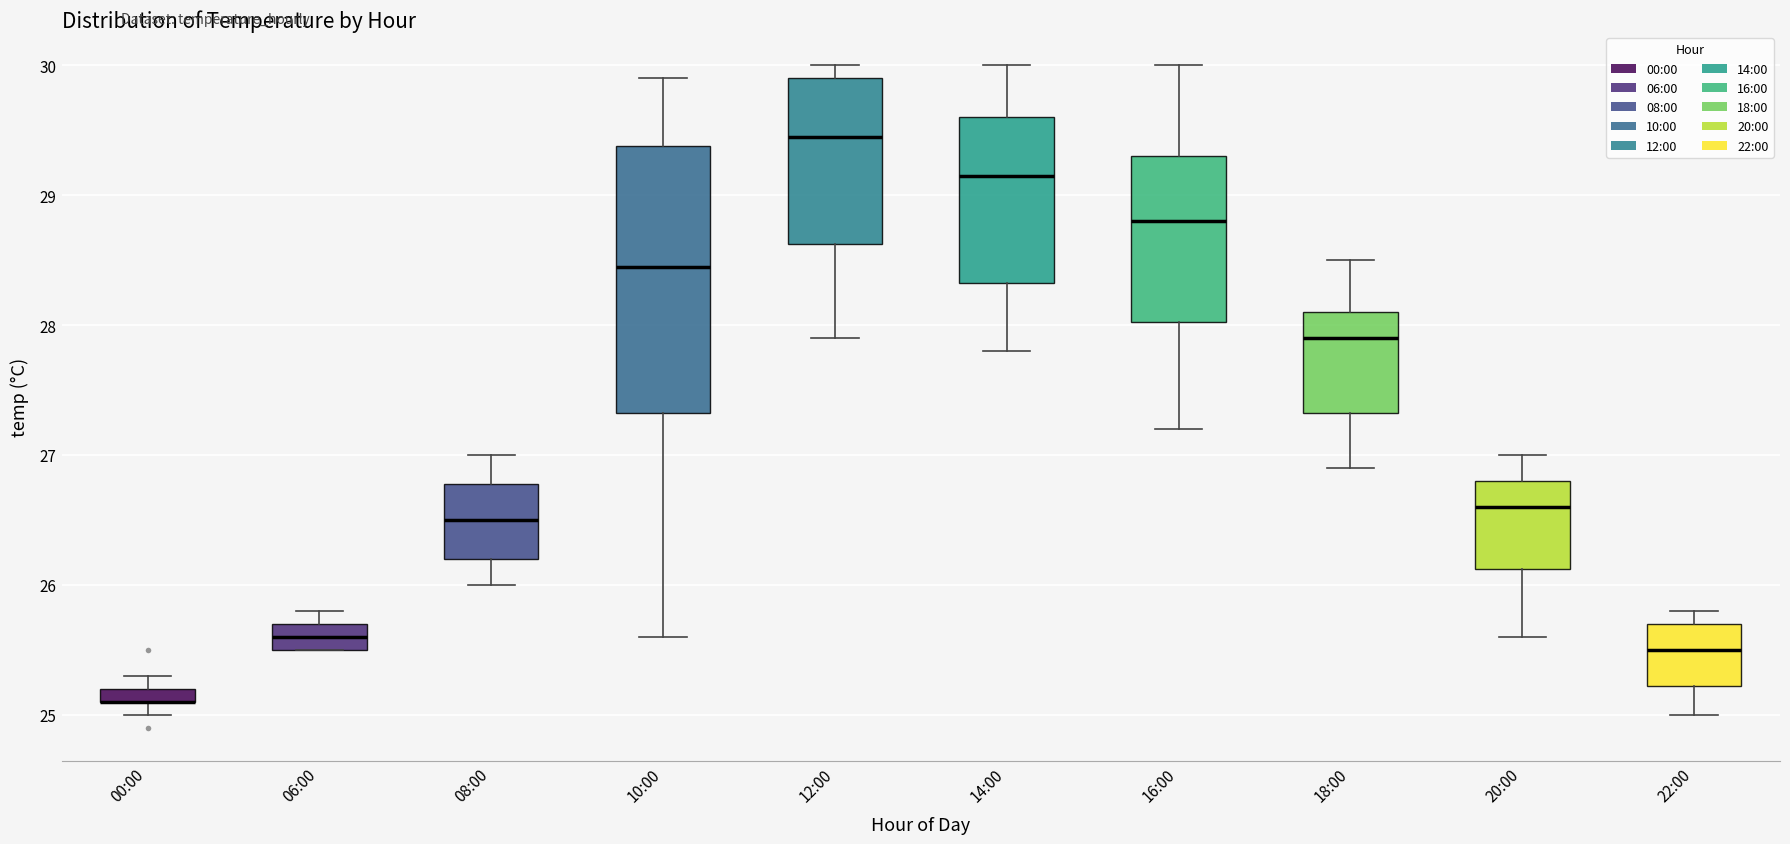

Comparing the boxes themselves (not the whiskers), which one is the tallest?

10:00